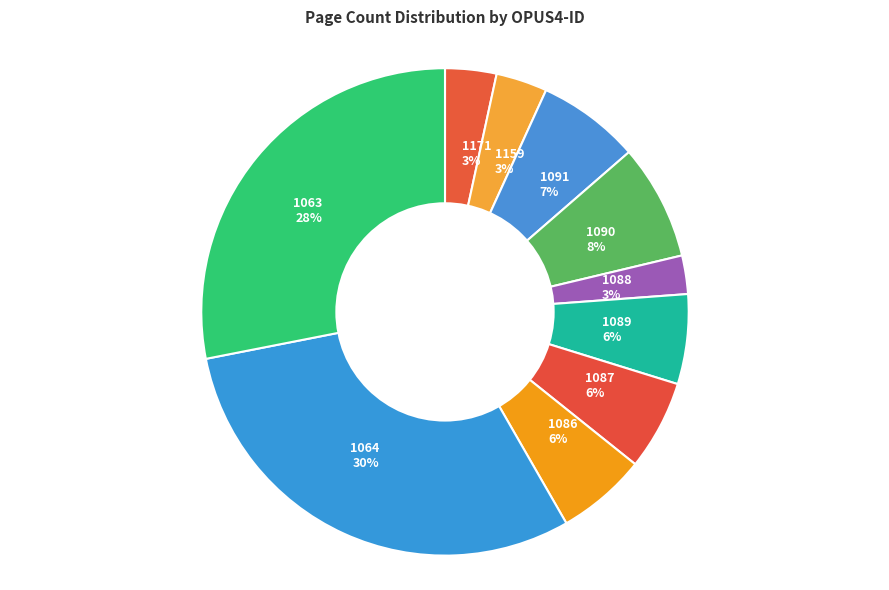

How many slices are in this pie chart?

10